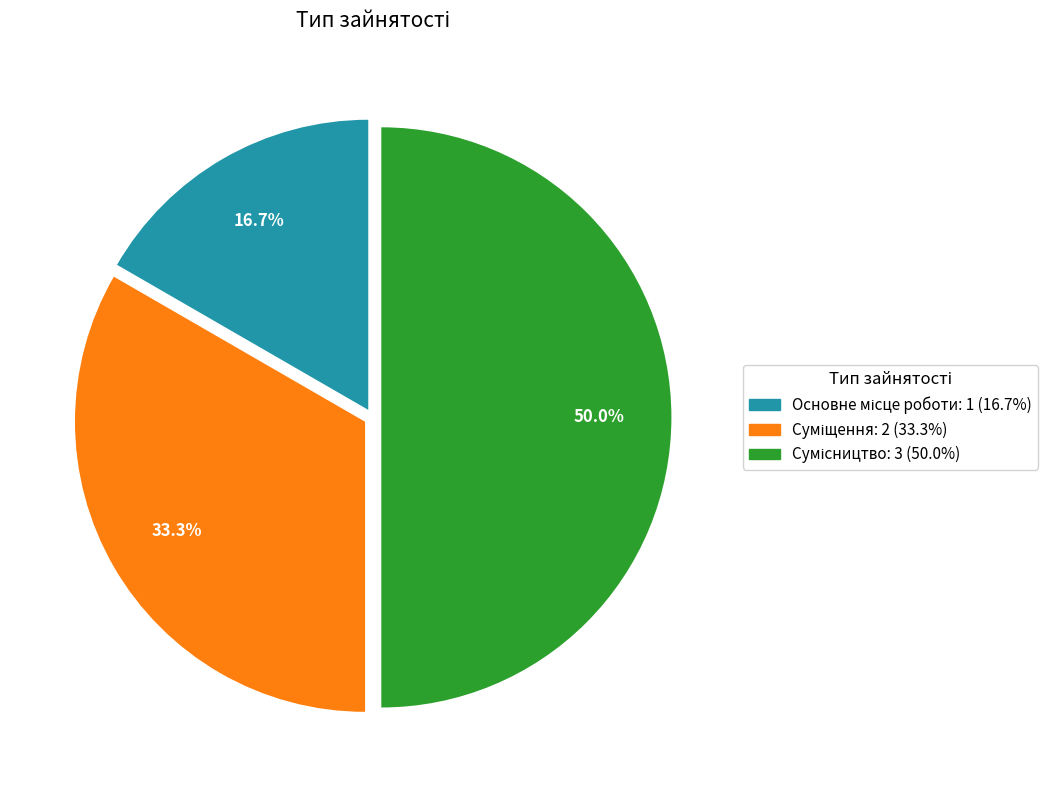

What percentage is the Сумісництво slice, to the nearest percent?

50%